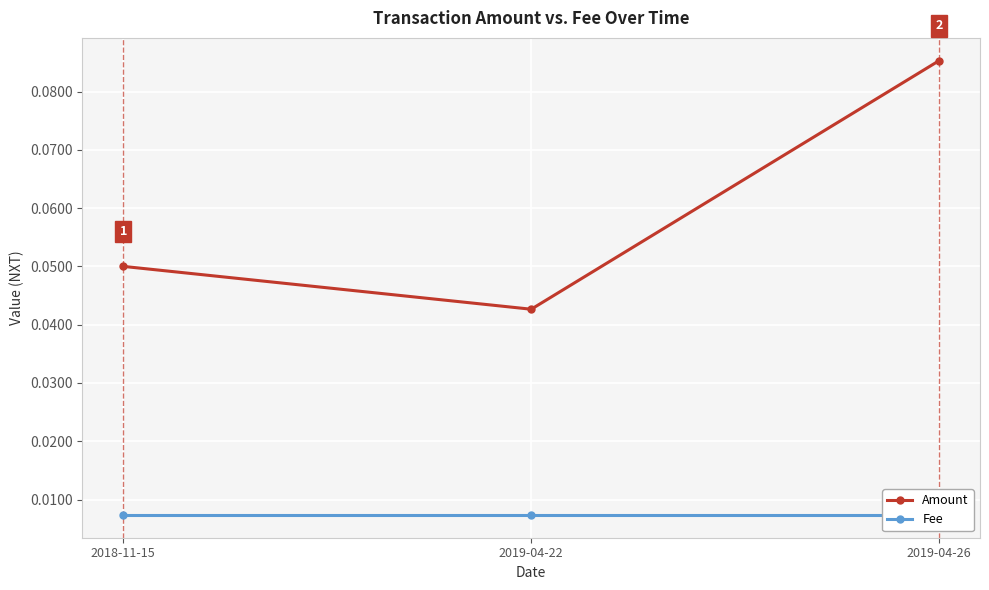

How many categories are shown in the chart?

3